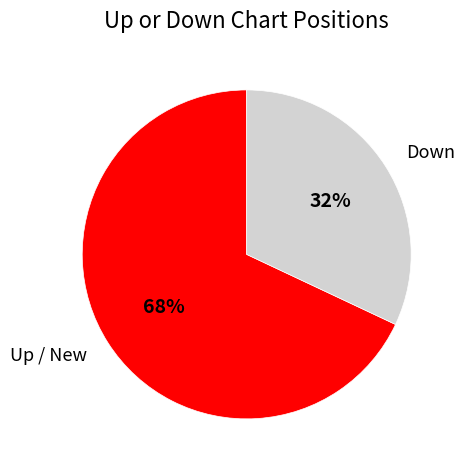

What is the smallest slice in the pie chart?

Down